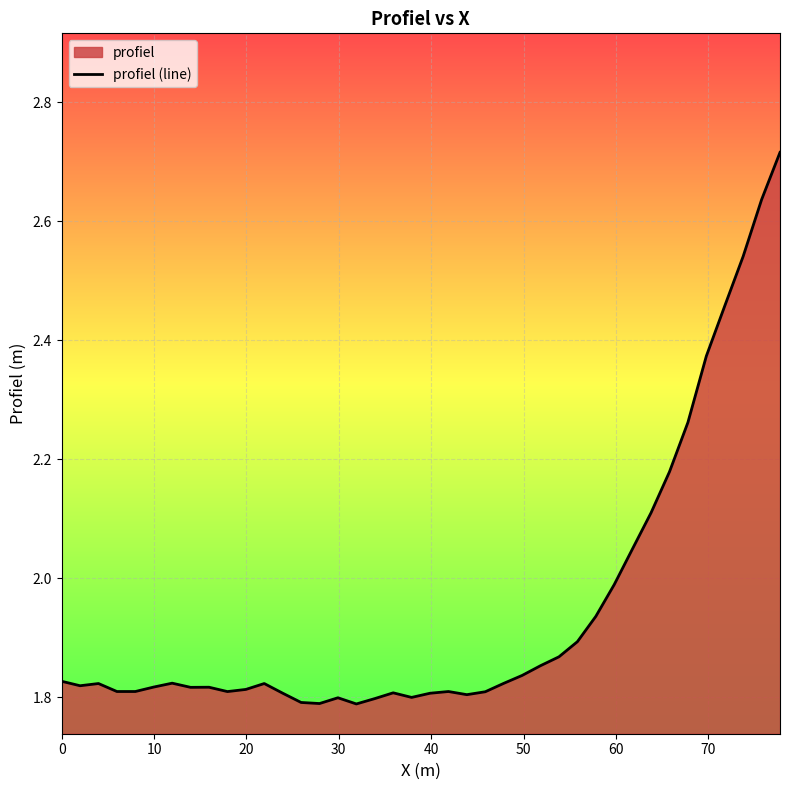

What is the minimum value shown in the chart?

1.8